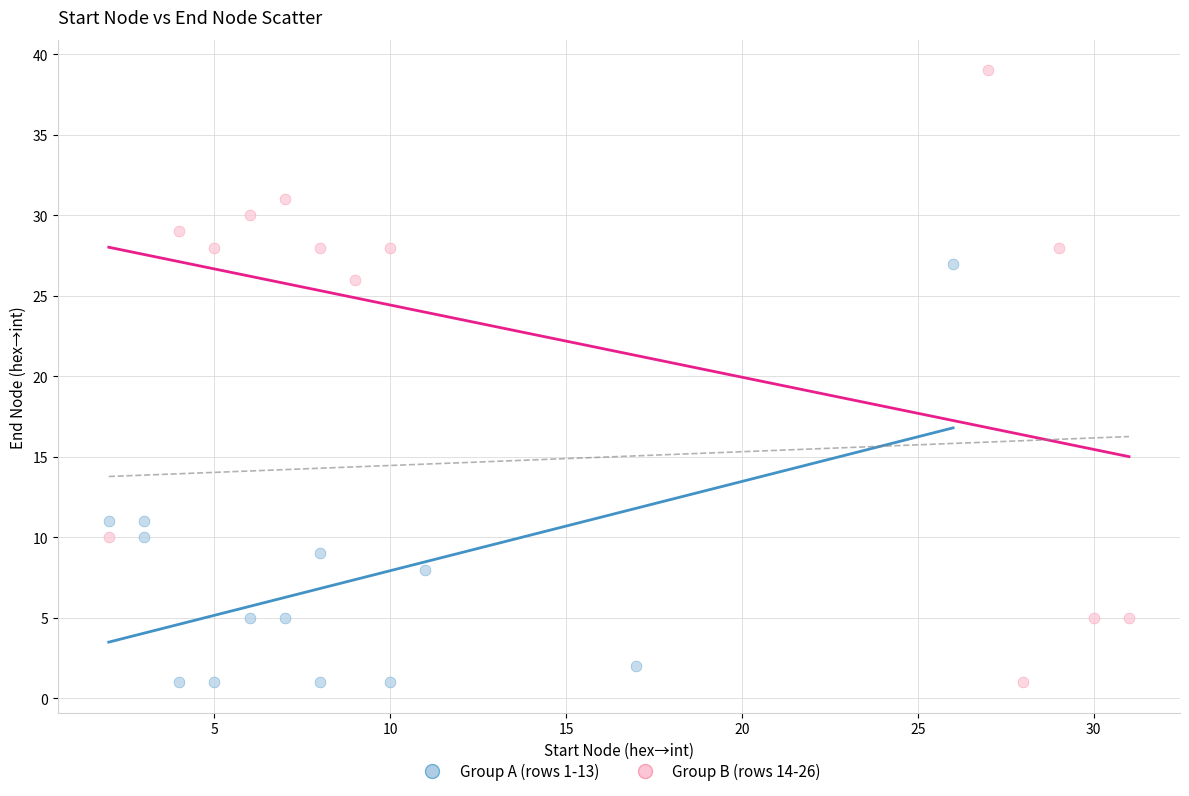

Which series reaches the maximum Y coordinate?

Group B (rows 14-26)